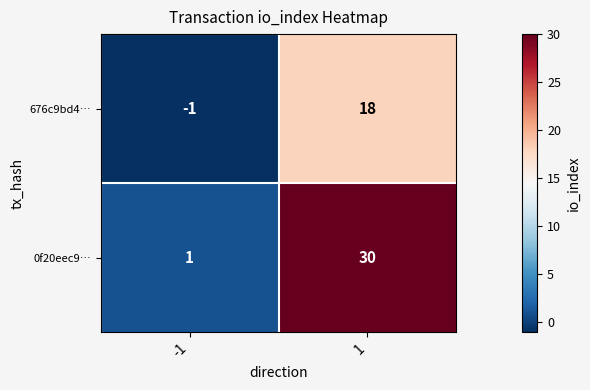

Reading left to right, what are all the values shown in this chart?

676c9bd4…: -1=-1	1=18
0f20eec9…: -1=1	1=30